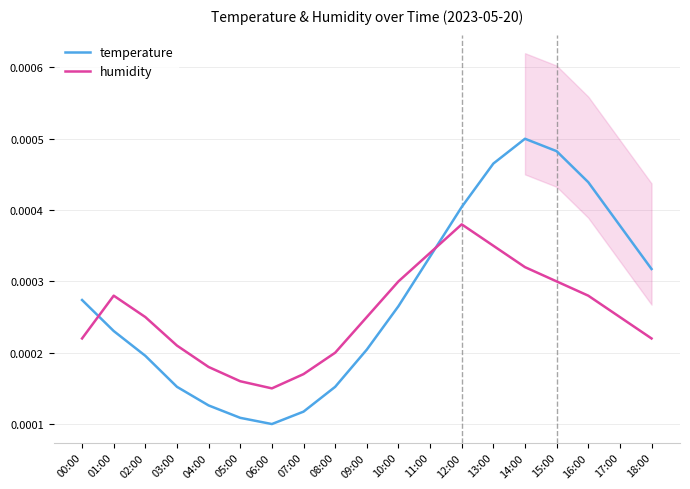

Which category has the highest value in the humidity series?

12:00